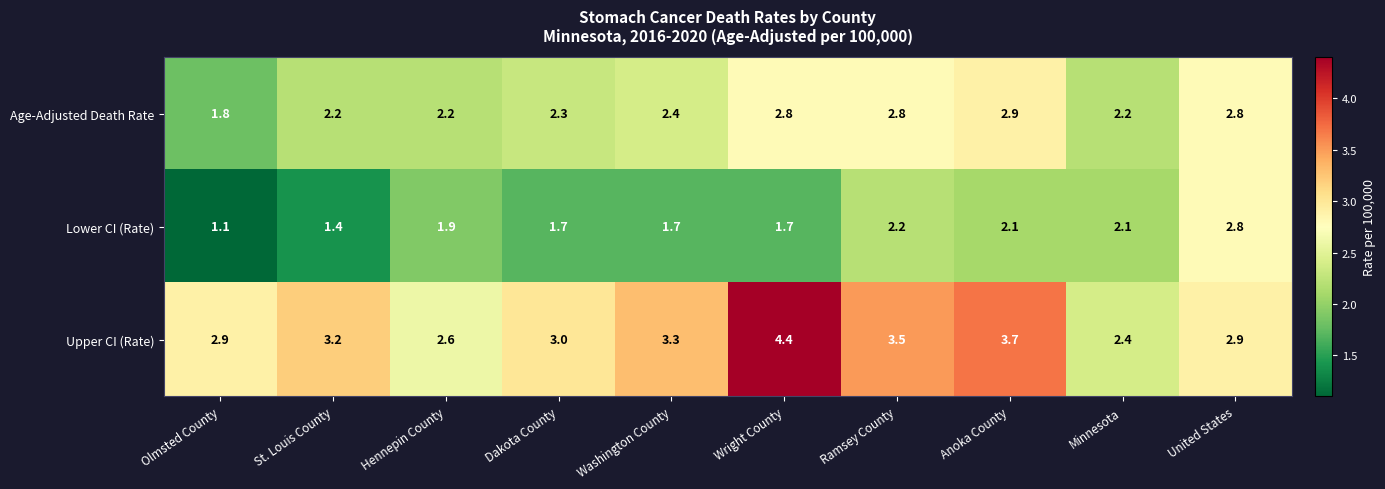

What is the difference between the Lower CI (Rate) values at Anoka County and Dakota County?

0.4